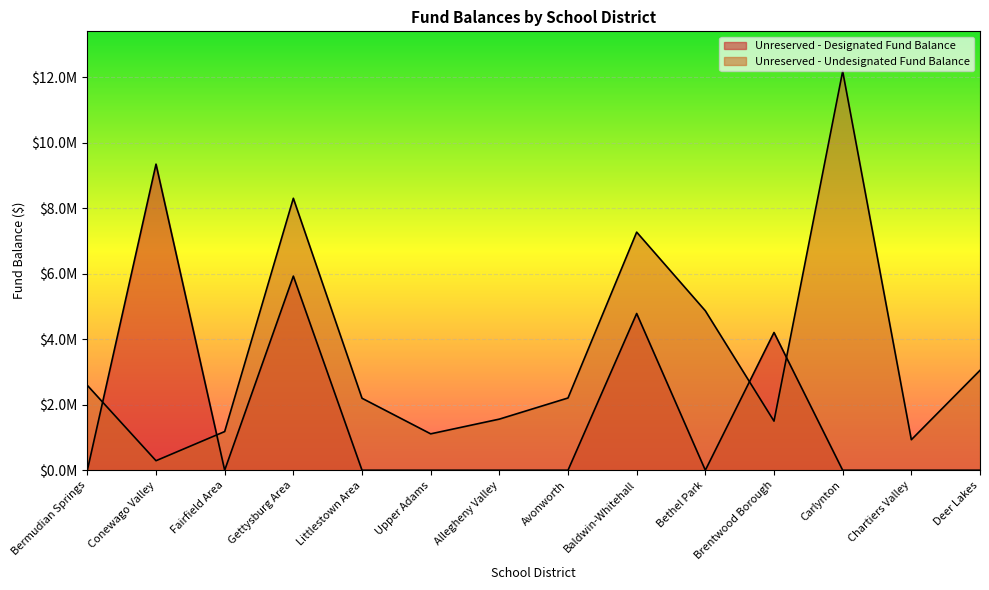

Rank the series by their maximum value, from highest to lowest.

Unreserved - Undesignated Fund Balance, Unreserved - Designated Fund Balance